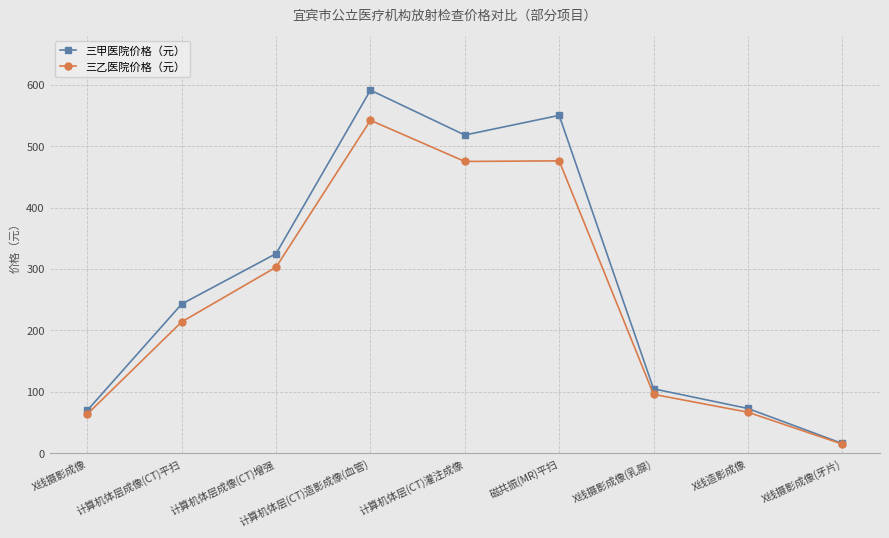

What is the sum of all 三甲医院价格（元） values?

2491.0